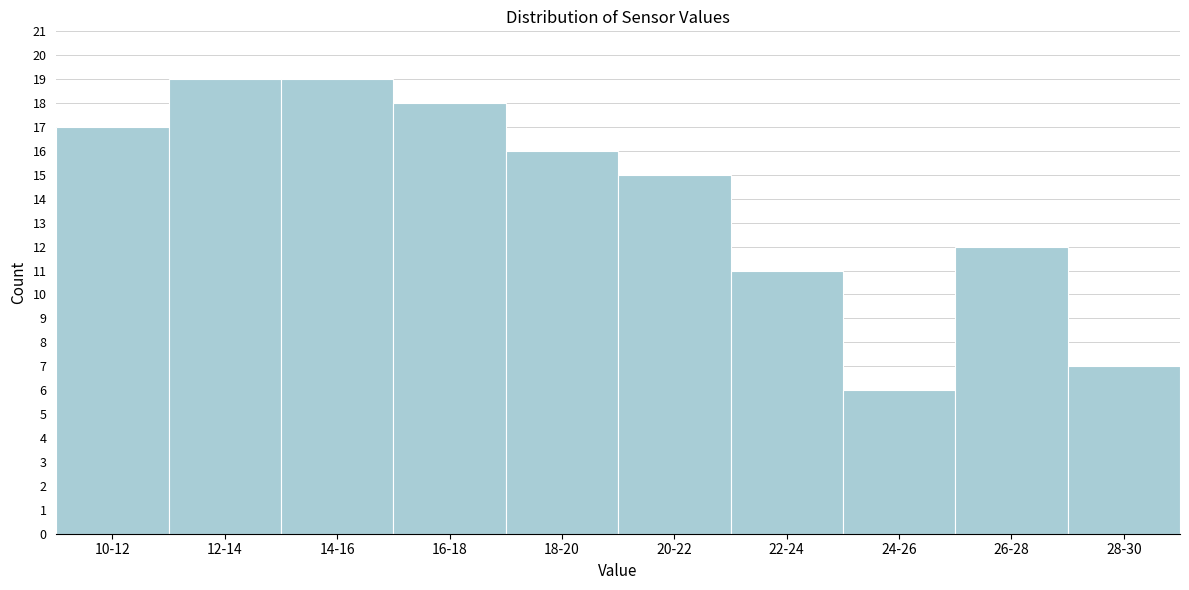

Reading left to right, extract all data points from this chart.

17	19	19	18	16	15	11	6	12	7